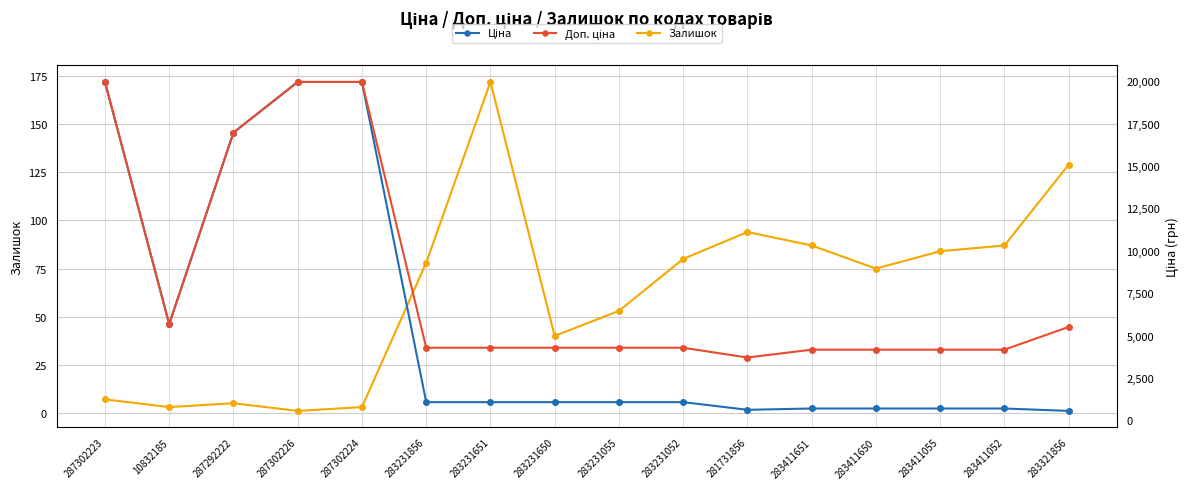

Reading left to right, what are all the values shown in this chart?

Залишок: 287302223=7.0	10832185=3.0	287292222=5.0	287302226=1.0	287302224=3.0	283231856=78.0	283231651=172.0	283231650=40.0	283231055=53.0	283231052=80.0	281731856=94.0	283411651=87.0	283411650=75.0	283411055=84.0	283411052=87.0	283321856=129.0
Ціна: 287302223=19964.2	10832185=5673.8	287292222=16976.3	287302226=19964.2	287302224=19964.2	283231856=1069.8	283231651=1069.8	283231650=1069.8	283231055=1069.8	283231052=1069.8	281731856=617.0	283411651=694.3	283411650=694.3	283411055=694.3	283411052=694.3	283321856=550.6
Доп. ціна: 287302223=19964.2	10832185=5673.8	287292222=16976.3	287302226=19964.2	287302224=19964.2	283231856=4279.1	283231651=4279.1	283231650=4279.1	283231055=4279.1	283231052=4279.1	281731856=3701.9	283411651=4165.6	283411650=4165.6	283411055=4165.6	283411052=4165.6	283321856=5505.8